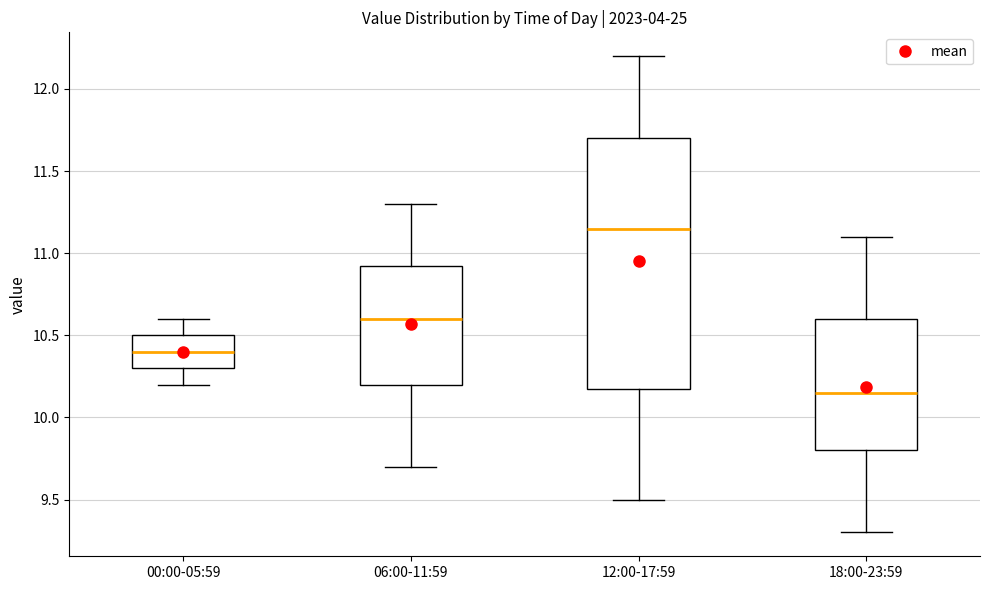

Comparing the boxes themselves (not the whiskers), which one is the tallest?

12:00-17:59